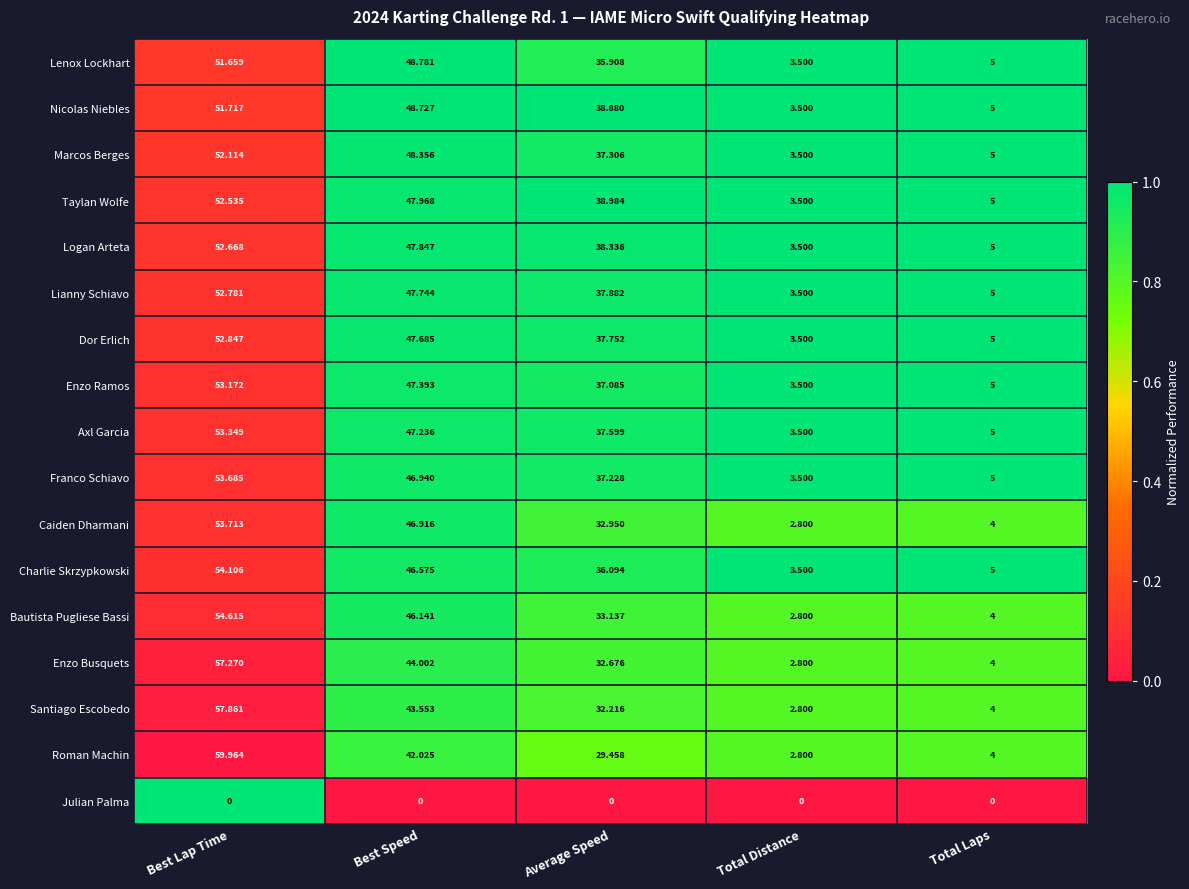

At how many categories does at least one series exceed 0?

5